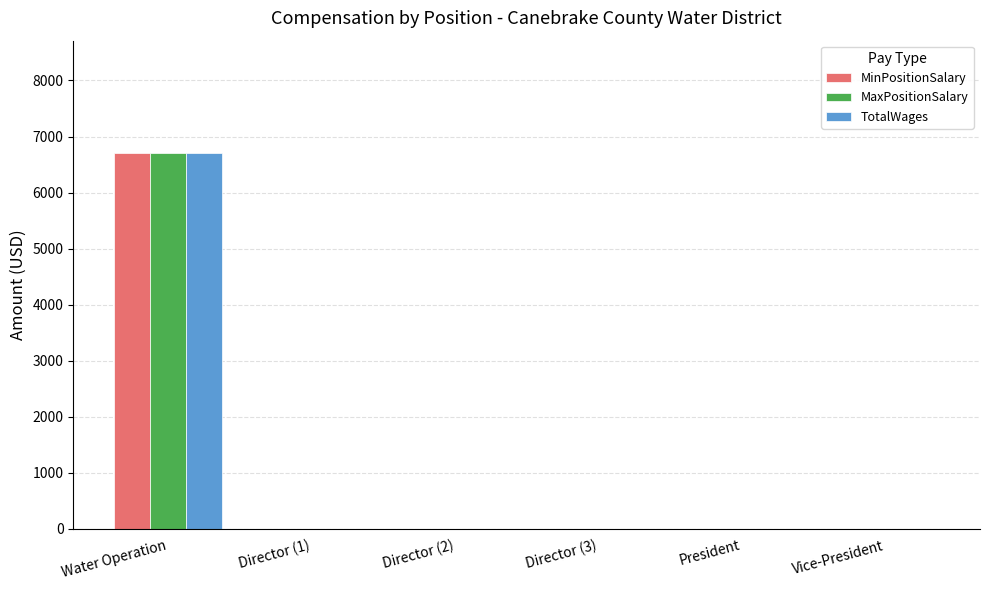

What is the sum of all TotalWages values?

6700